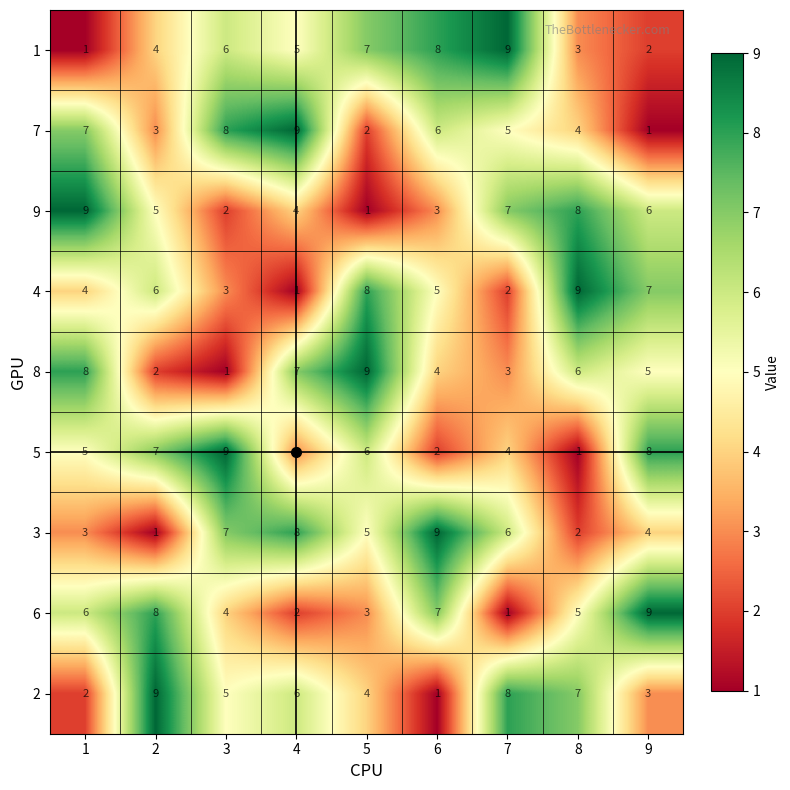

What is the spread (max minus min) of values at 2?

8